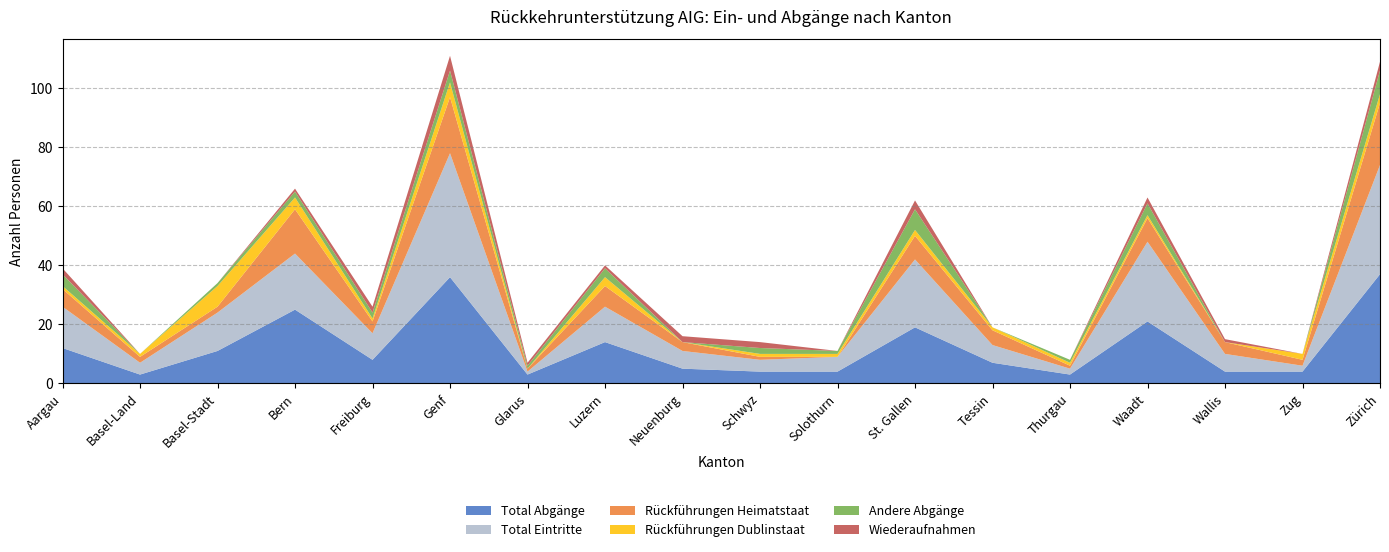

Reading left to right, transcribe all the data shown in this chart.

Total Abgänge: 12	3	11	25	8	36	3	14	5	4	4	19	7	3	21	4	4	37
Total Eintritte: 14	4	13	19	9	42	1	12	6	4	5	23	6	2	27	6	2	37
Rückführungen Heimatstaat: 6	2	2	15	4	19	1	7	3	1	0	8	5	1	8	4	2	21
Rückführungen Dublinstaat: 1	1	7	4	1	5	0	3	0	1	1	2	1	1	1	0	2	3
Andere Abgänge: 4	0	1	2	2	4	1	3	0	2	1	7	0	1	4	0	0	8
Wiederaufnahmen: 2	0	0	1	2	5	1	1	2	2	0	3	0	0	2	1	0	3